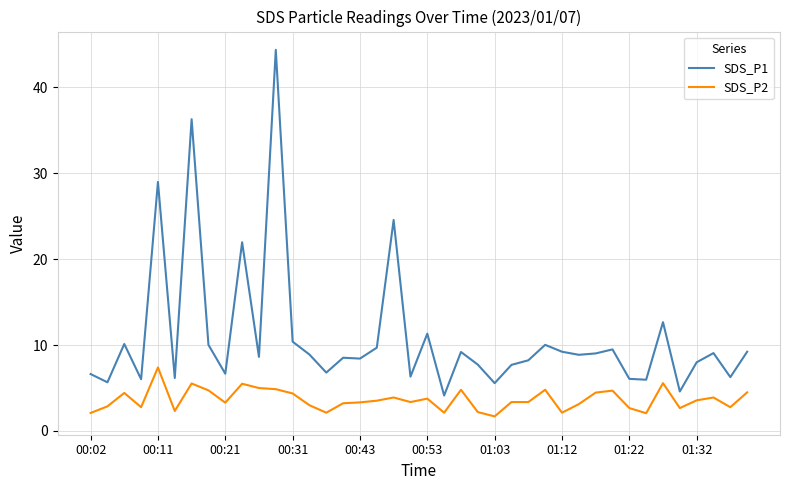

Does the chart have visible grid lines?

Yes